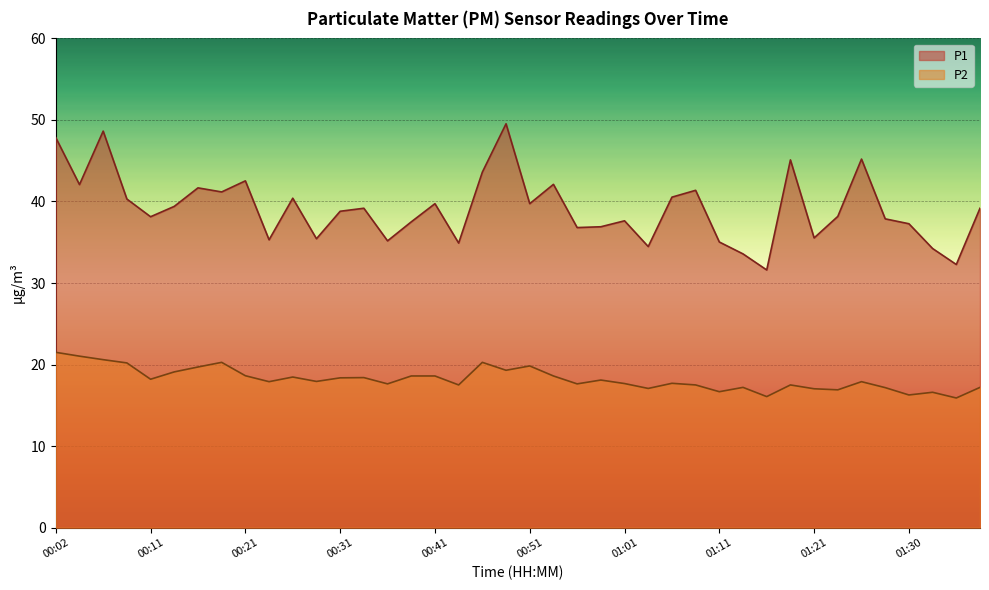

What position from the right is 00:54?

19